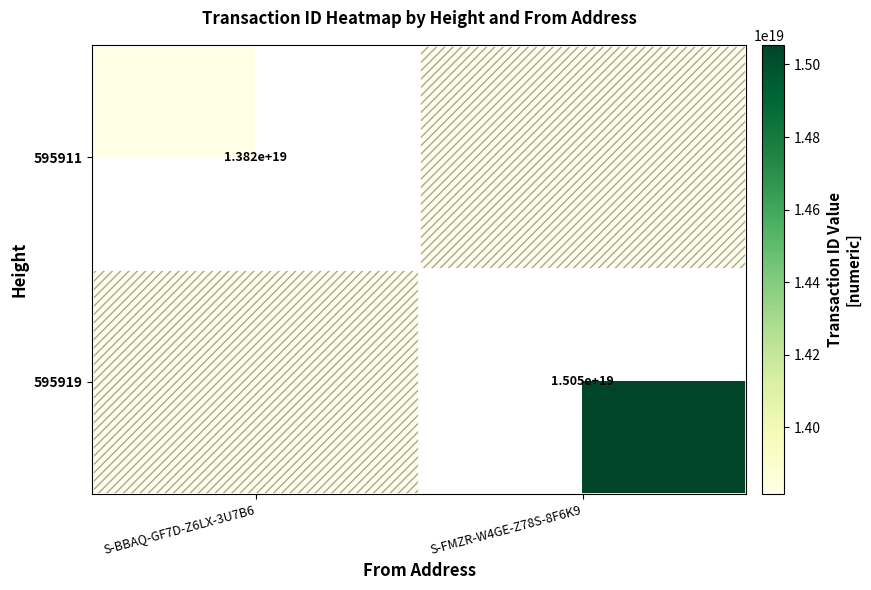

True or false: 595911 has a value of 18808754762513895424 at S-BBAQ-GF7D-Z6LX-3U7B6.

False